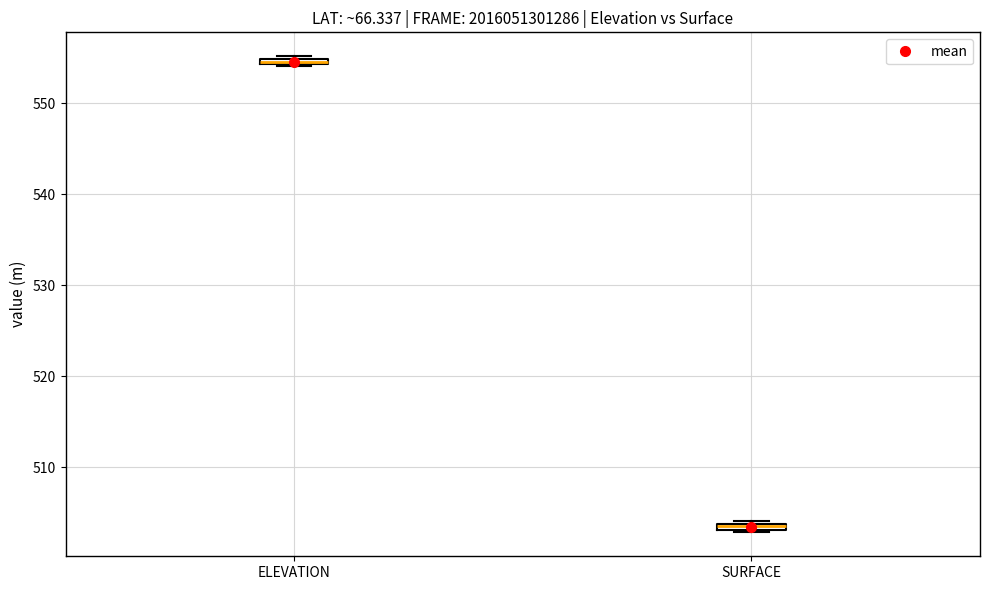

Which box's median line is the highest?

ELEVATION